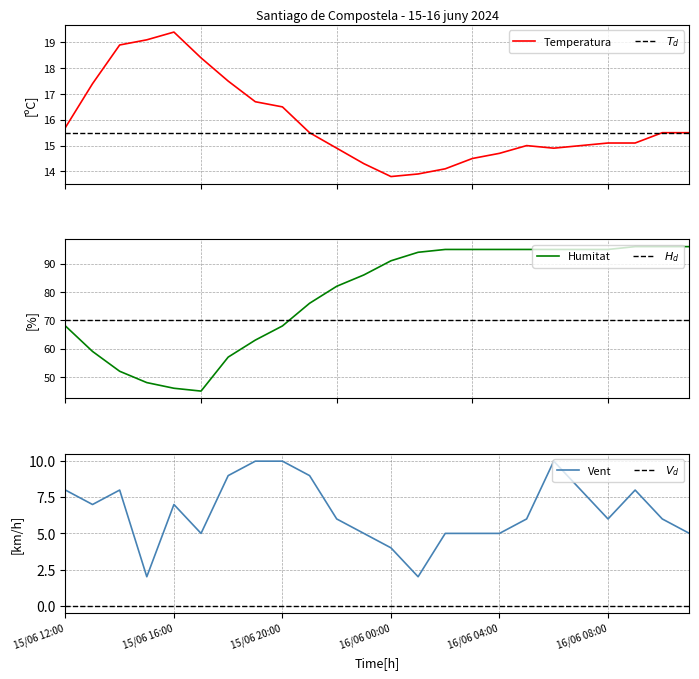

Which label corresponds to the smallest value in the chart?

15/06 12:00